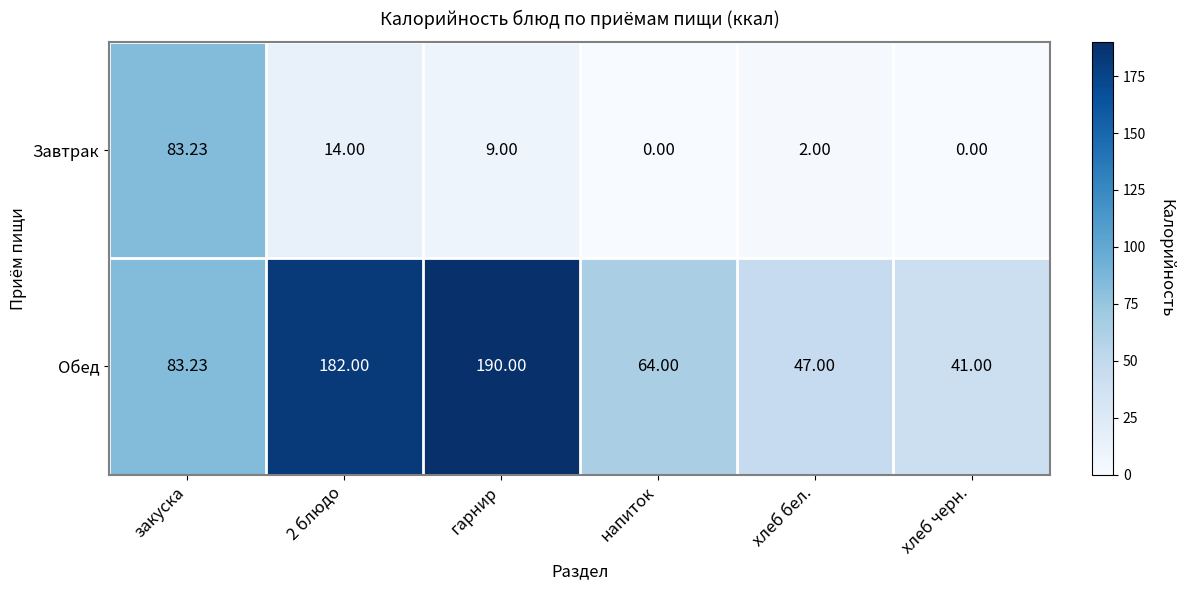

At 2 блюдо, list the series in order from largest to smallest.

Обед, Завтрак